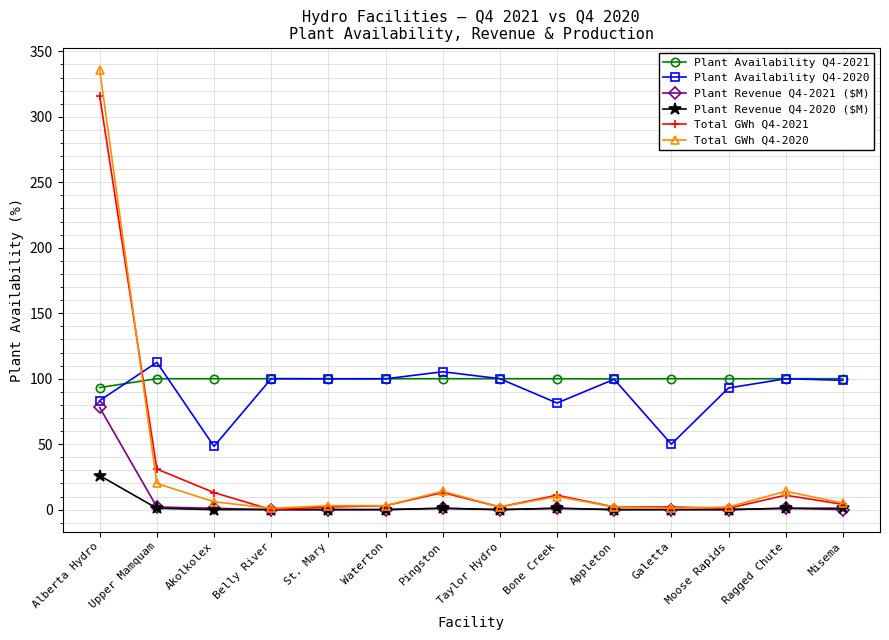

True or false: Total GWh Q4-2021 has a value of 171.2 at Belly River.

False